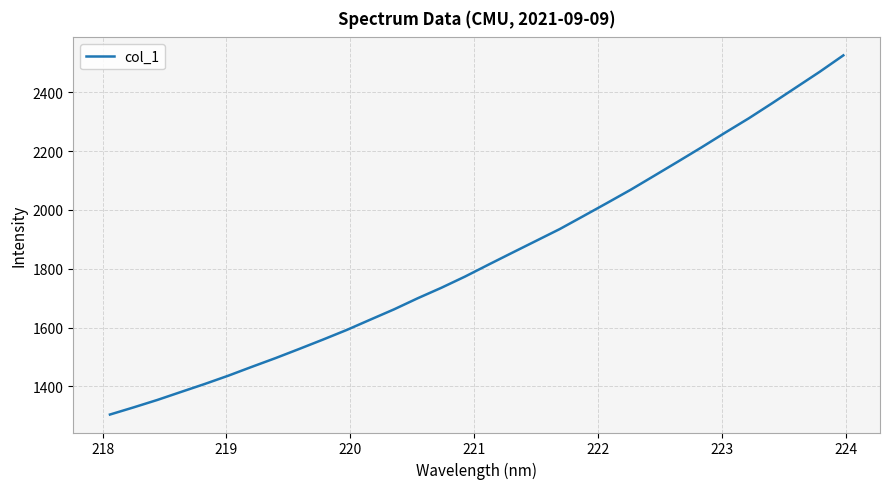

What is the difference between the maximum and minimum values?

1221.0